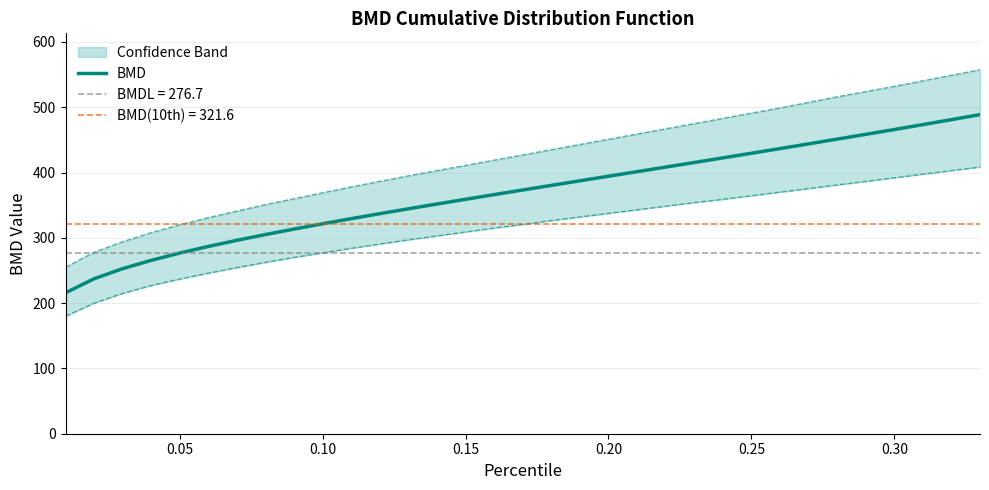

What is the lowest value of the BMD series?

215.9